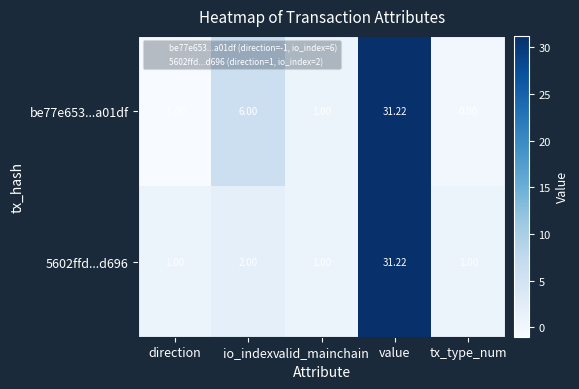

Where does the be77e653...a01df series first go above 1?

io_index